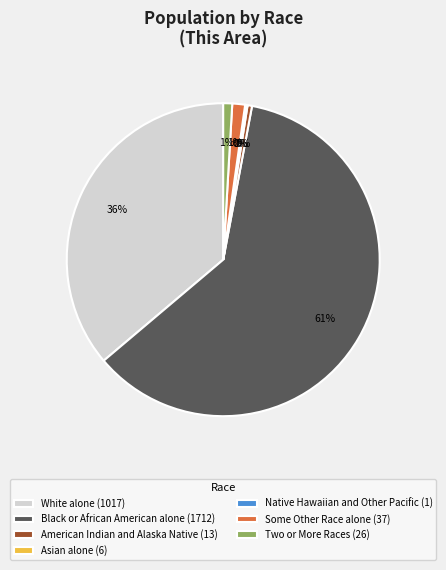

What is the majority slice?

Black or African American alone